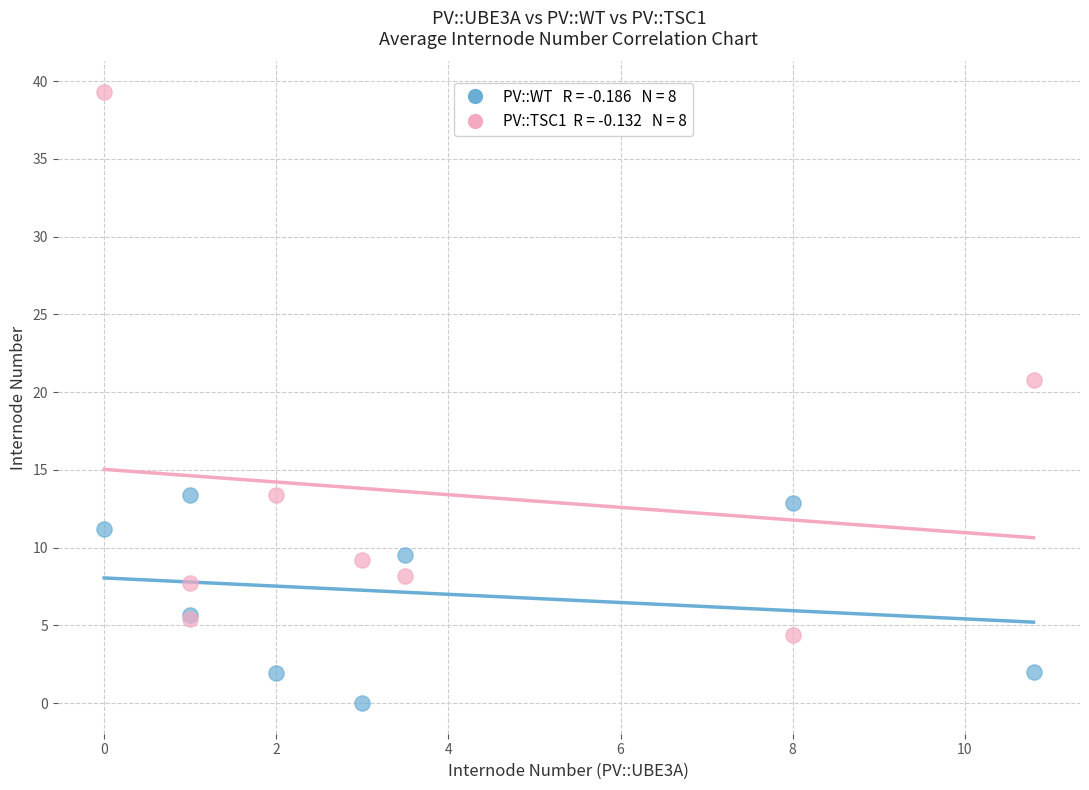

Across all series, what Y value is closest to 19?

20.8